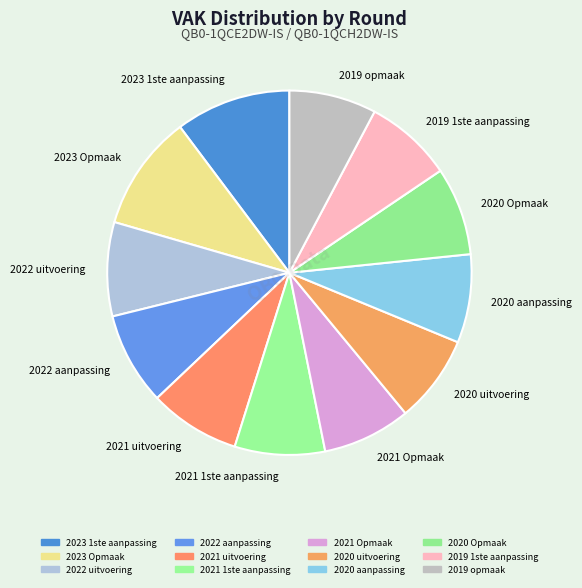

Which has a higher value, 2023 1ste aanpassing or 2020 aanpassing?

2023 1ste aanpassing